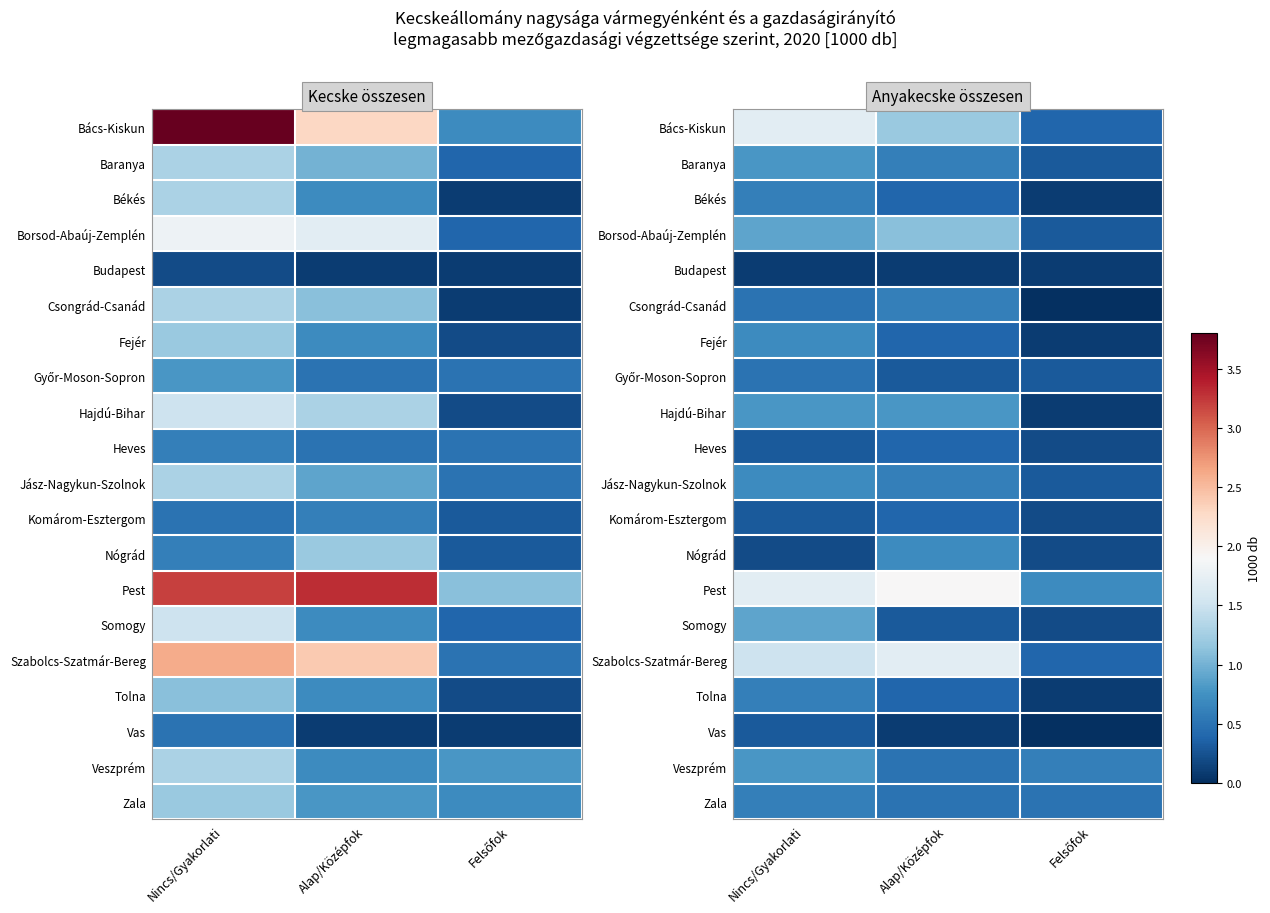

True or false: Tolna has a value of 0.2 at Alap/Középfok.

False